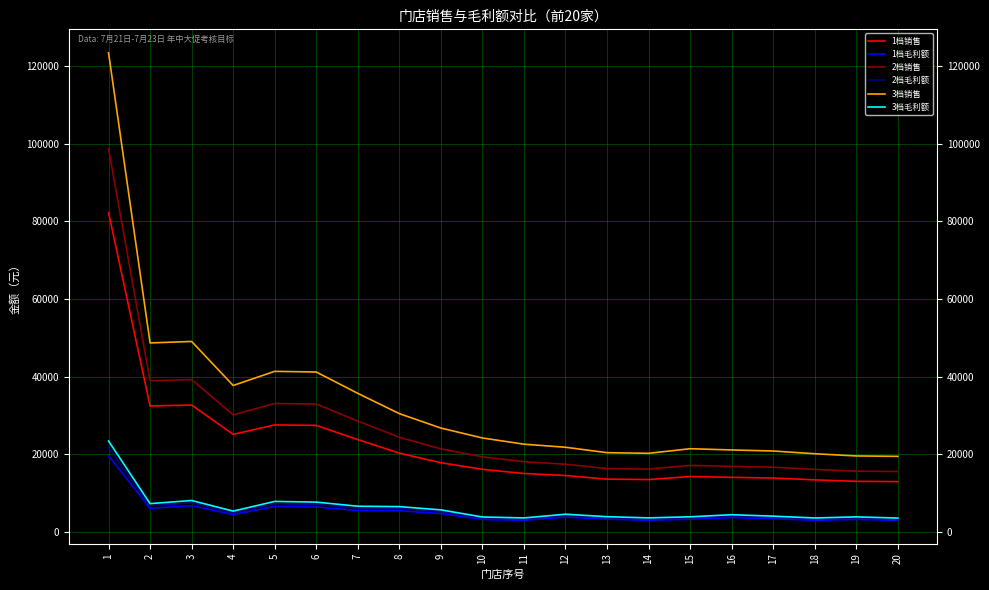

Which series has the largest range (max minus min)?

3档销售